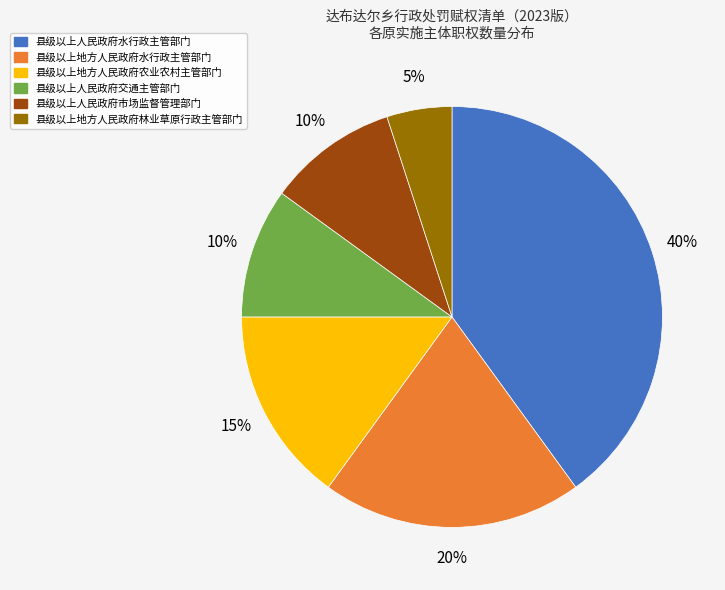

To the nearest percent, what is the difference between the largest and smallest slice percentages?

35%